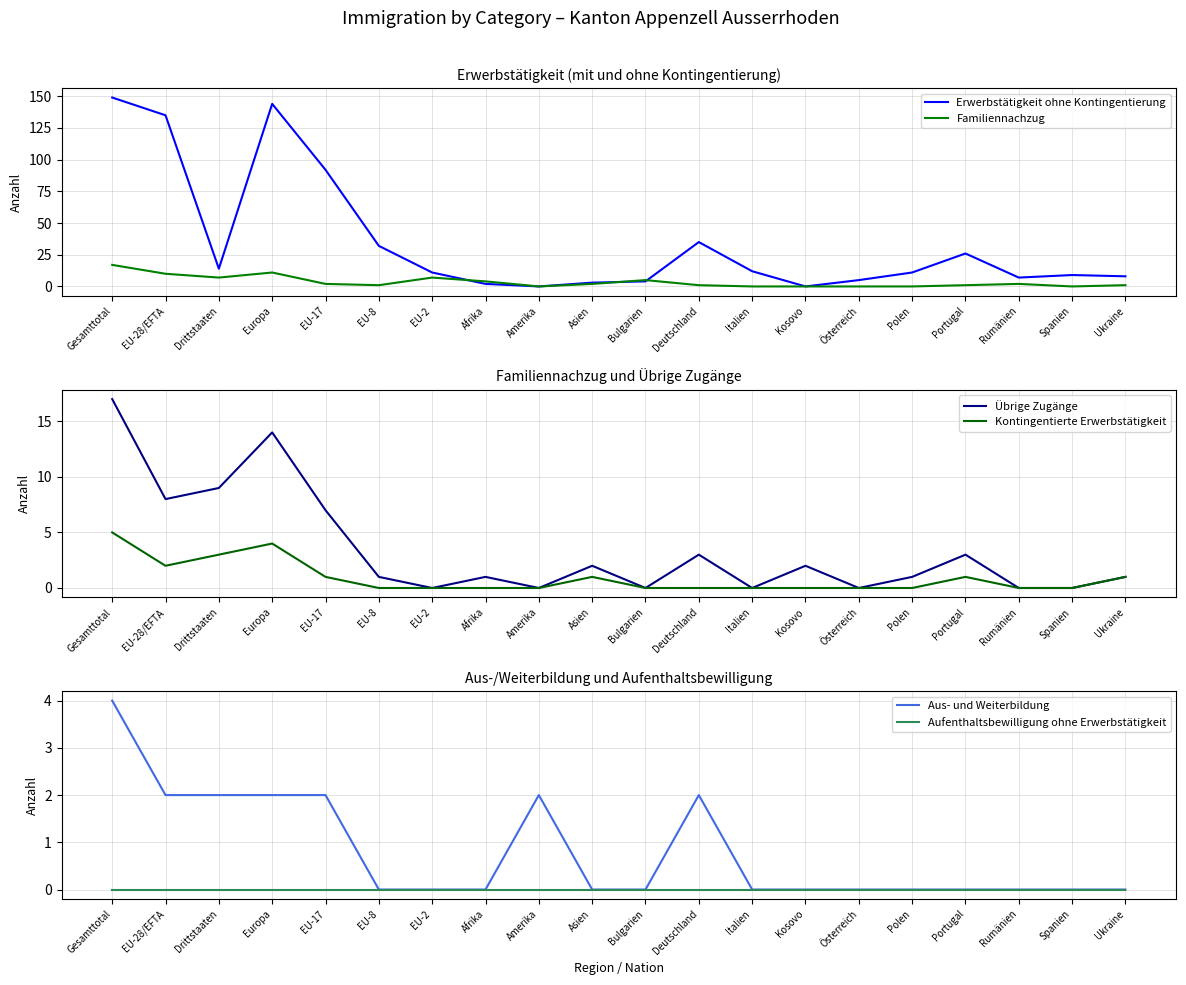

Which category has the highest value in the Übrige Zugänge series?

Gesamttotal